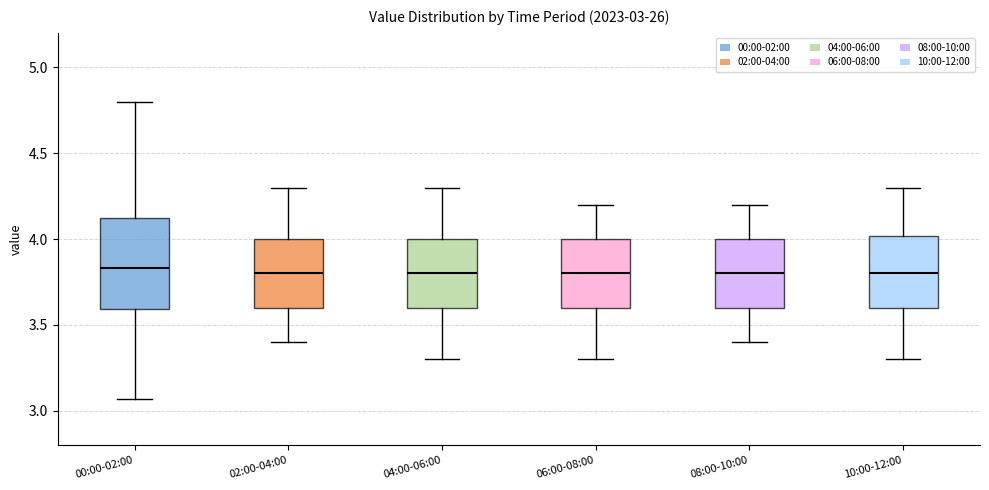

Which box is the tallest, from its lower edge to its upper edge?

00:00-02:00